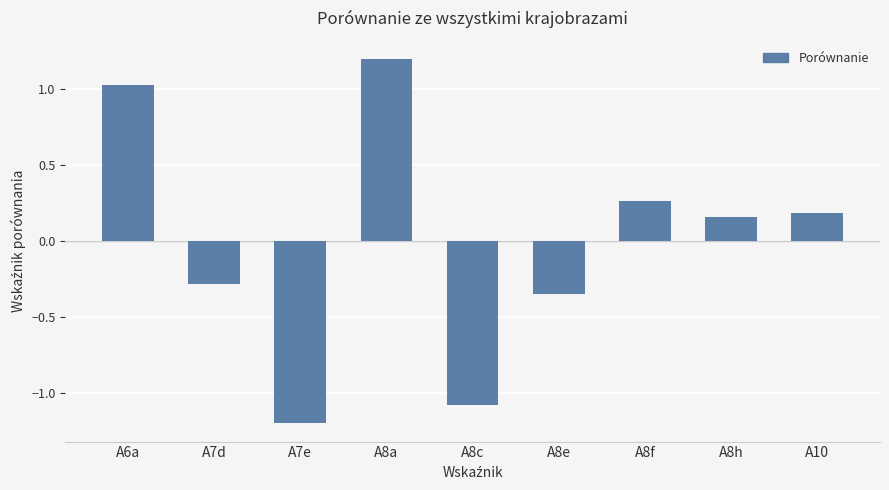

At which label does the data first exceed 0?

A6a